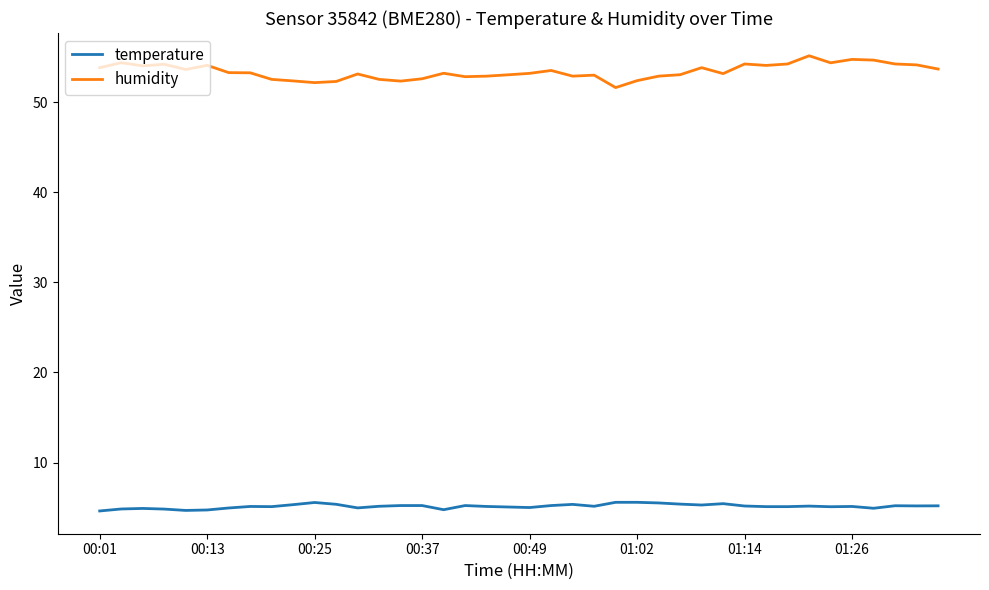

Which series has the widest spread of values?

humidity